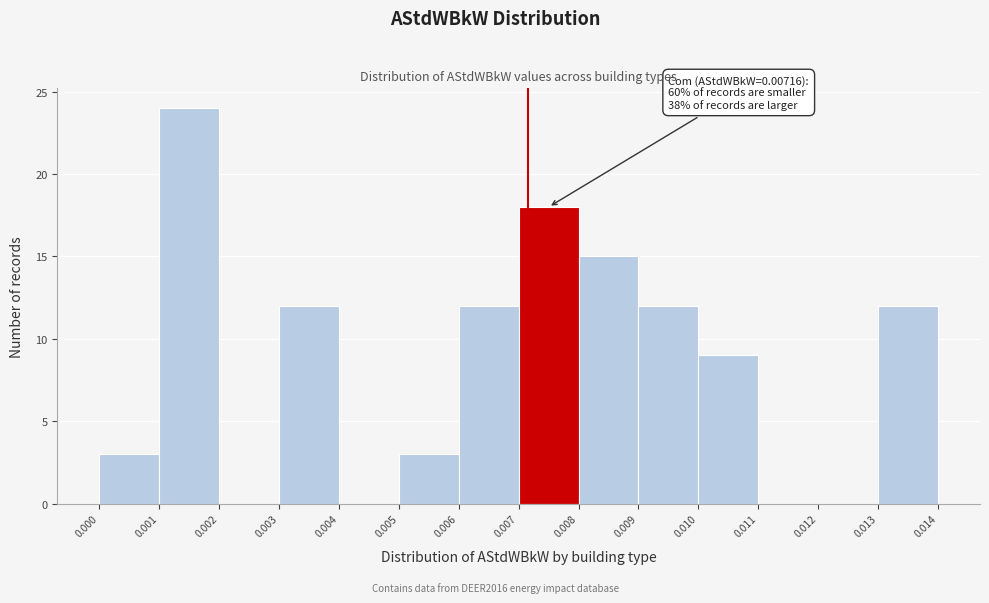

Over which range of the x-axis is the bar tallest?

0.001 to 0.002